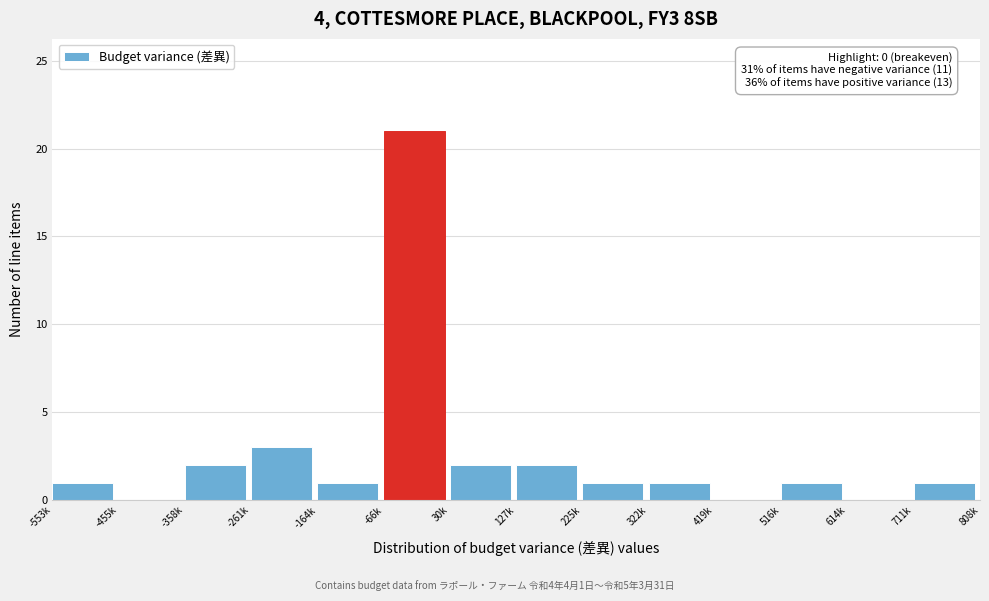

Reading right to left, extract all data points from this chart.

711k=1	614k=0	516k=1	419k=0	322k=1	225k=1	127k=2	30k=2	-66k=21	-164k=1	-261k=3	-358k=2	-455k=0	-553k=1